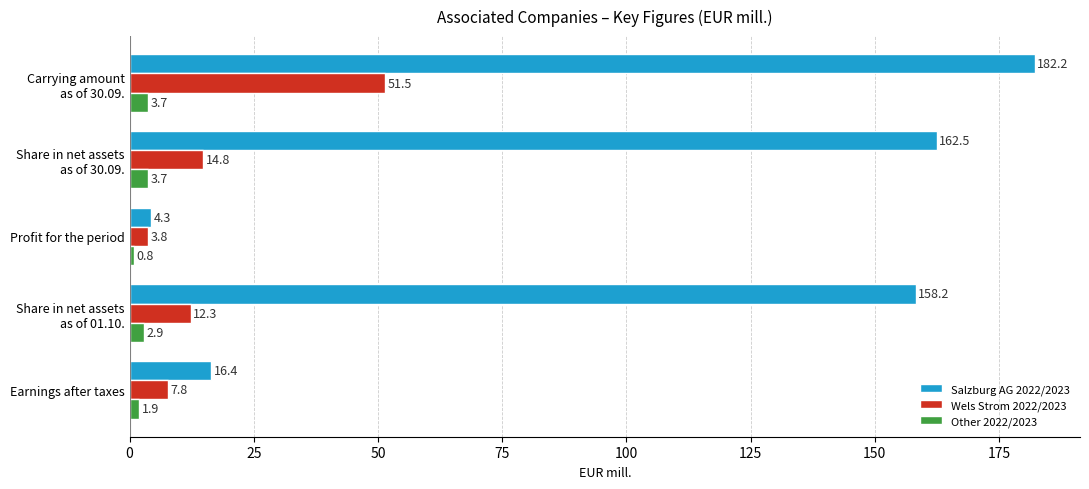

The value of Wels Strom 2022/2023 at Earnings after taxes is 7.8. True or false?

True